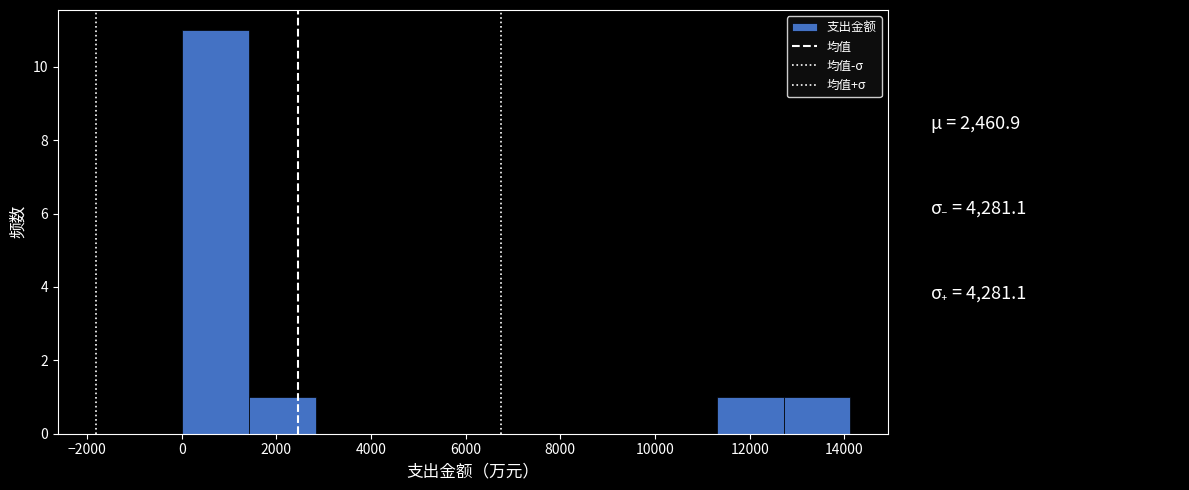

Which range on the x-axis has the tallest bar?

0 to 1400